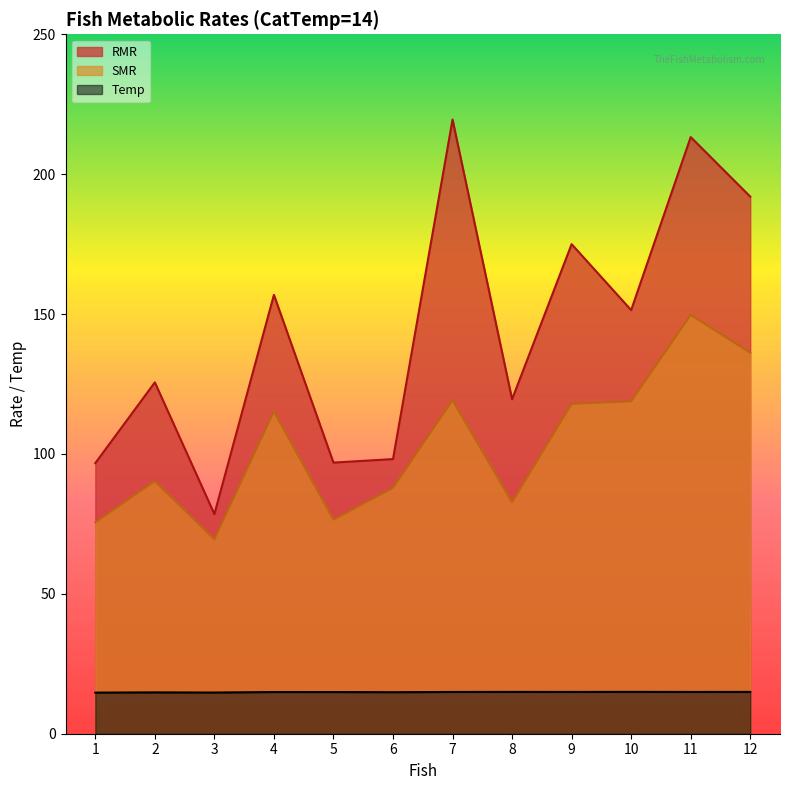

Which series has the largest range (max minus min)?

RMR